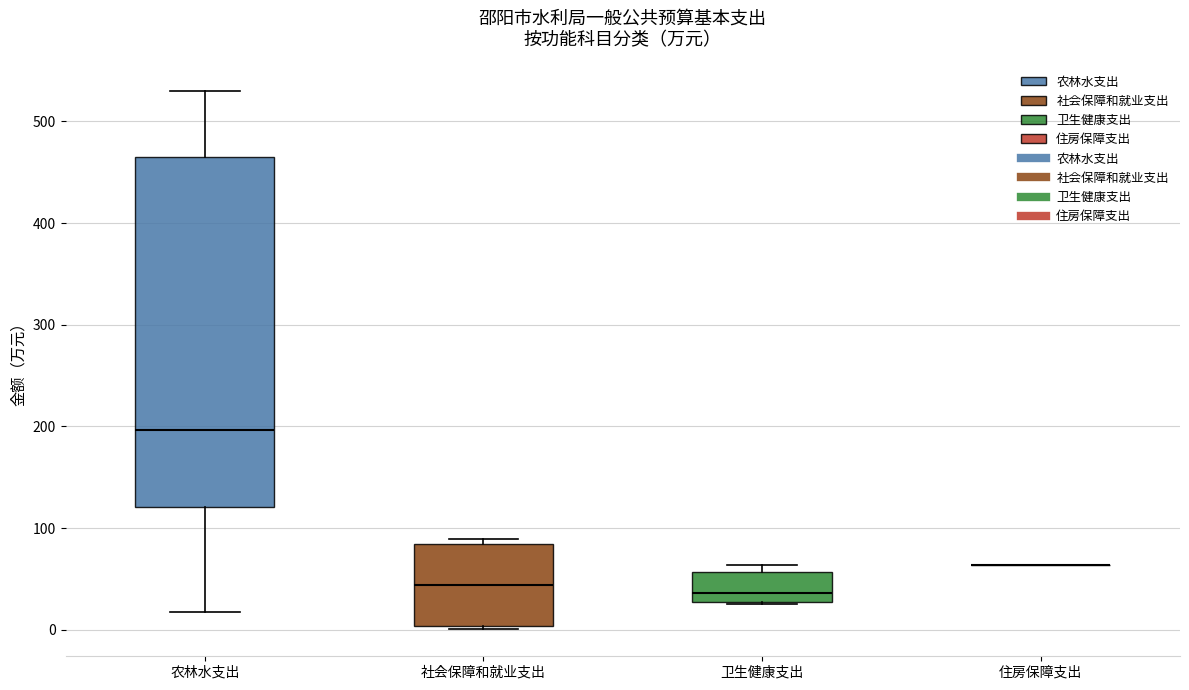

Reading left to right, read every box against the y-axis: the position of its median line, the range the box covers, and the ends of its whiskers. The values are not printed on the chart, so give them approximately, as read against the axis.

农林水支出: median 200, box 120 to 470, whiskers 20 to 530
社会保障和就业支出: median 40, box 0 to 80, whiskers 0 (just below the box's lower edge) to 90
卫生健康支出: median 40, box 30 to 60, whiskers 30 to 60 (just above the box's upper edge)
住房保障支出: box collapsed to a line at 60, whiskers 60 to 60